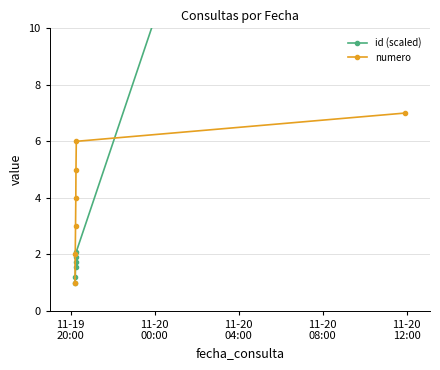

True or false: numero has more than 0 interior local peaks.

False